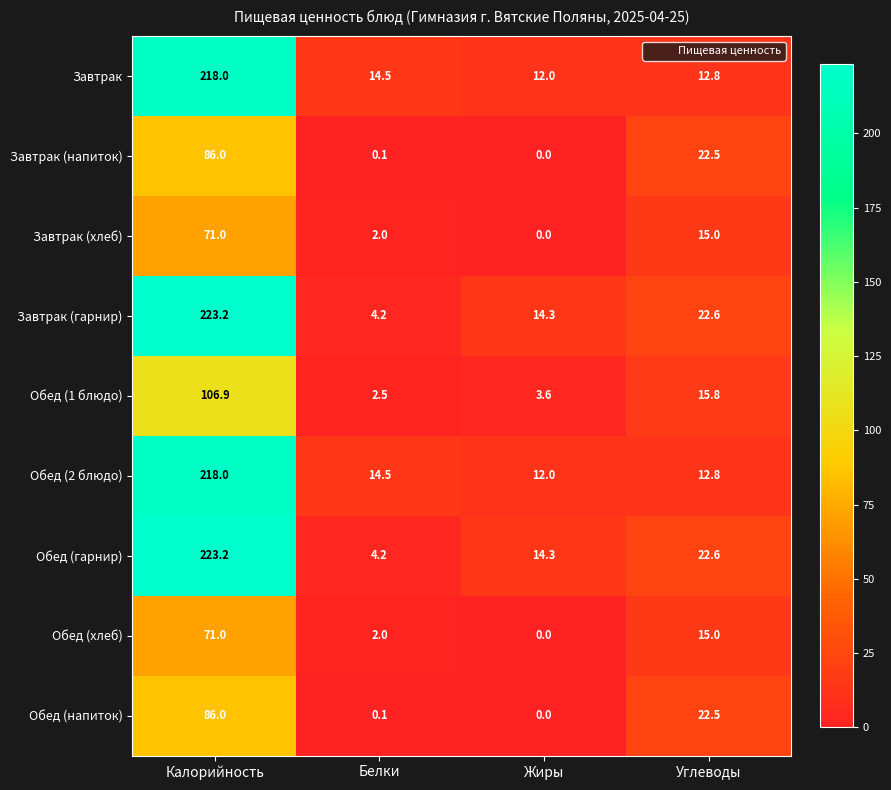

What is the spread (max minus min) of values at Углеводы?

9.8